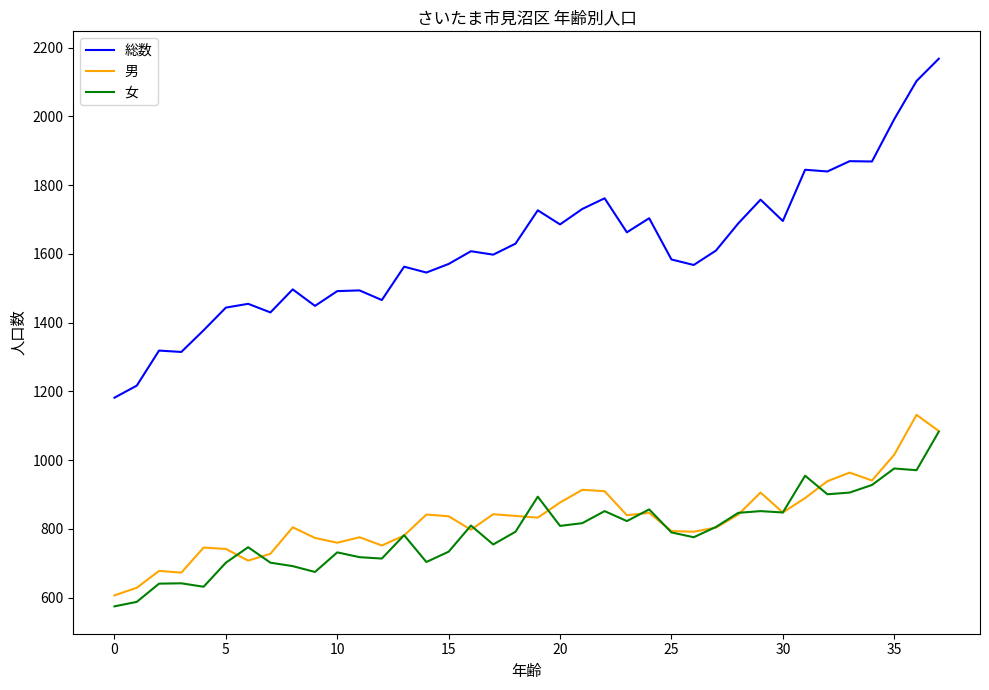

What is the smallest value displayed?

575